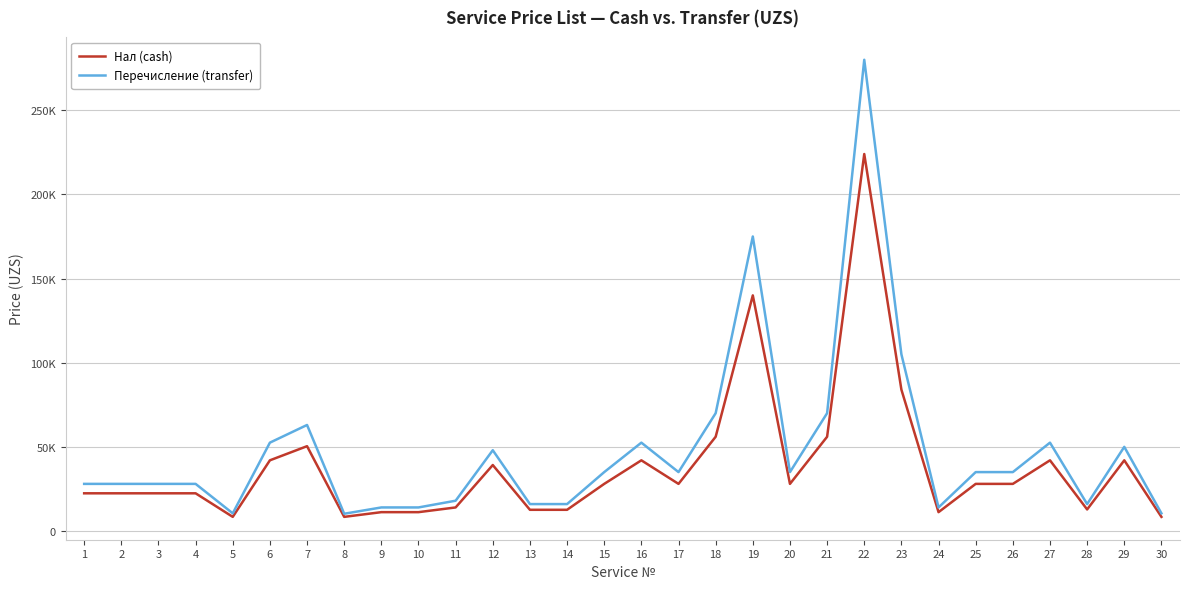

What is the value of the Нал (cash) point at the 9th from the left?

11200